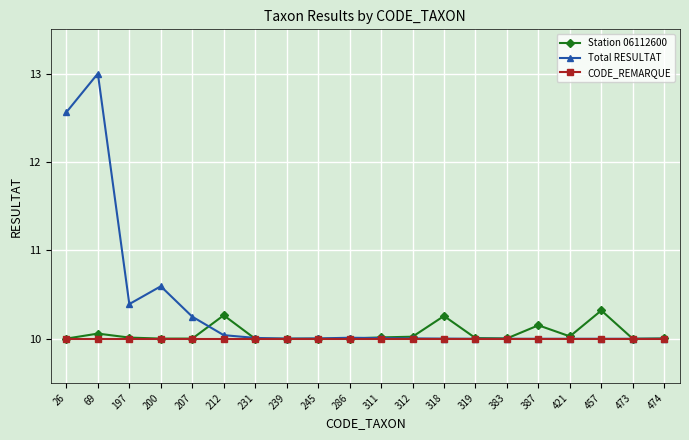

Where is the first local minimum for Total RESULTAT?

197